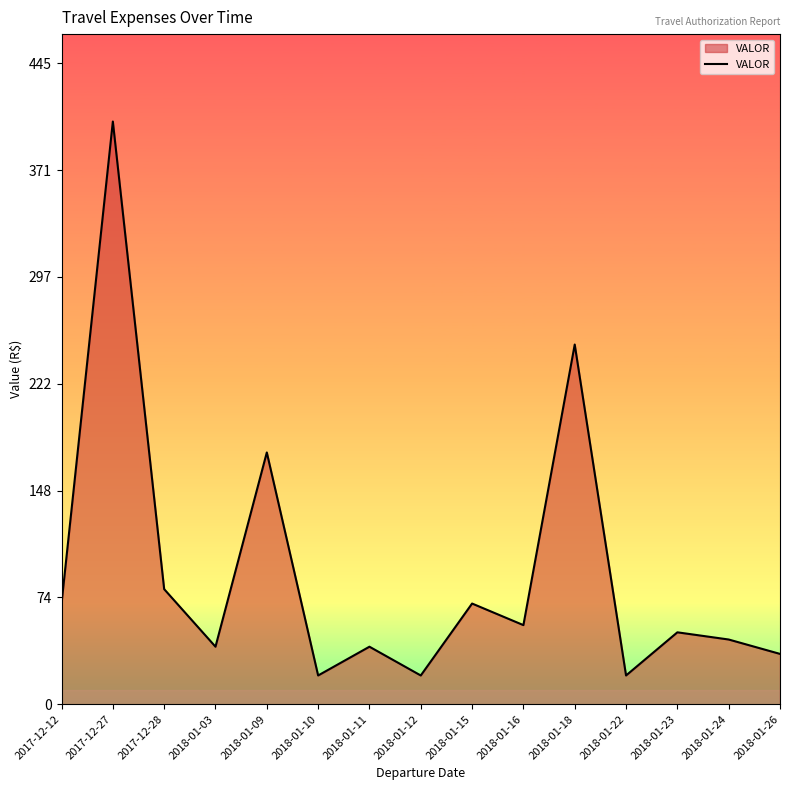

Is it true that the value at 2018-01-03 is 40?

True